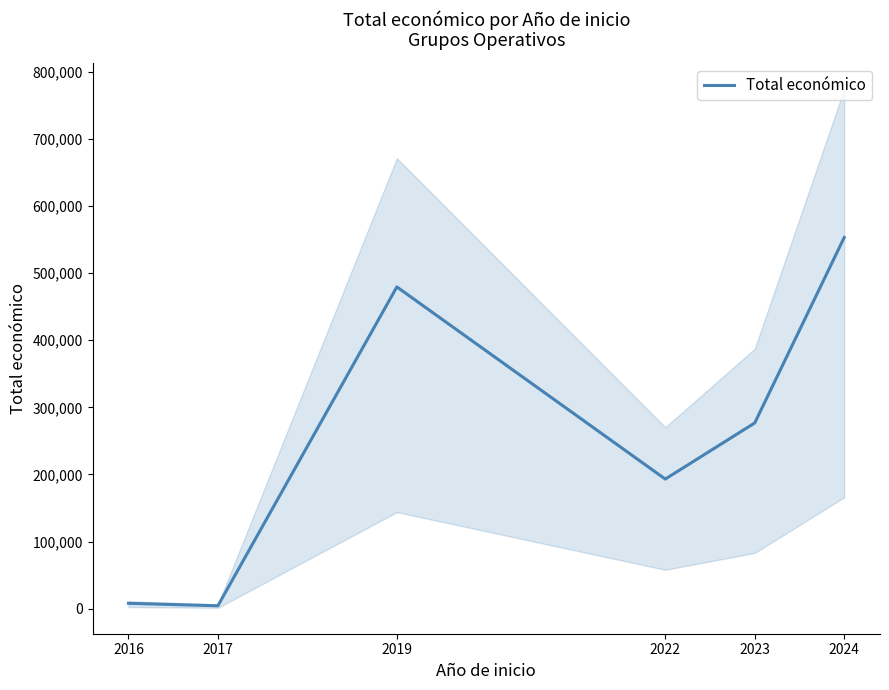

How many data points are above 276794?

2